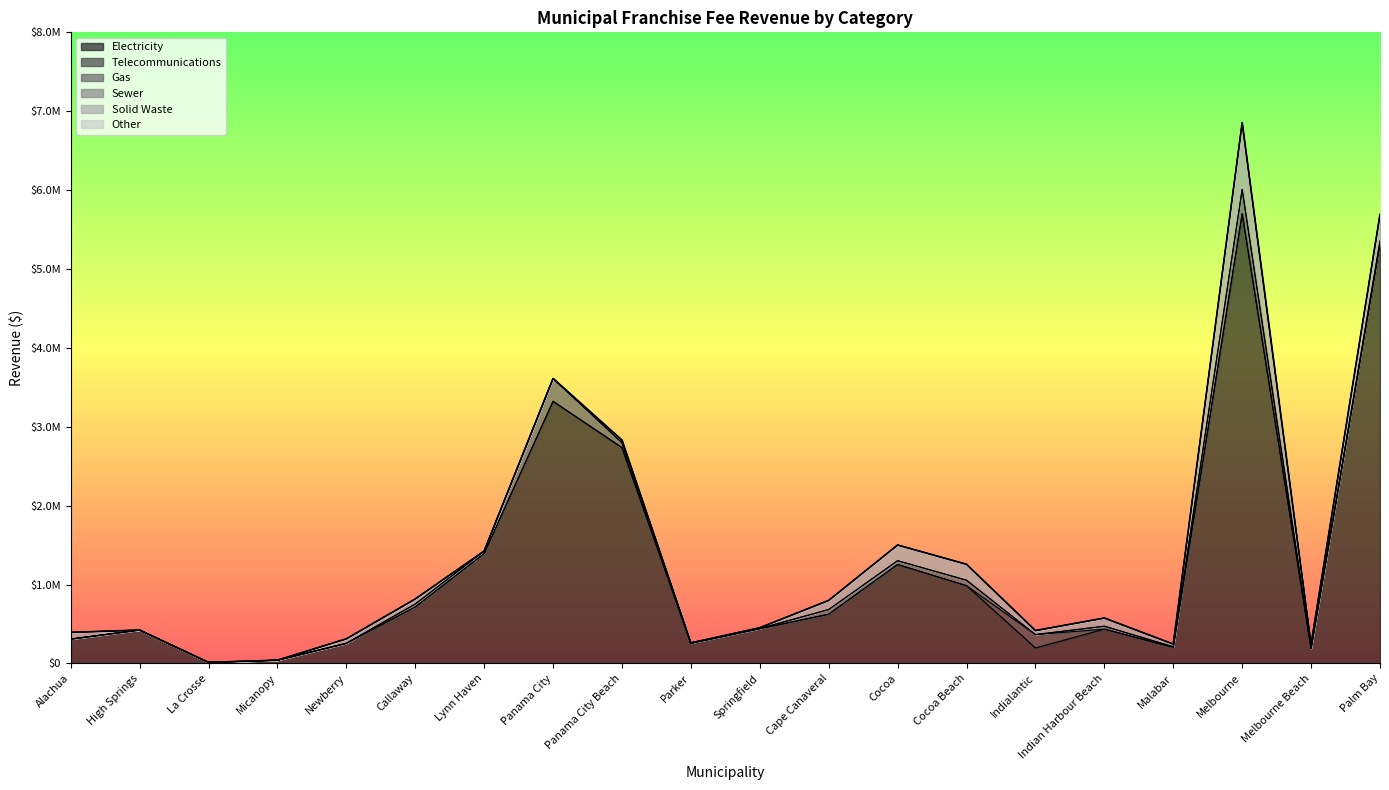

What are all the series names shown in the legend?

Electricity, Telecommunications, Gas, Sewer, Solid Waste, Other